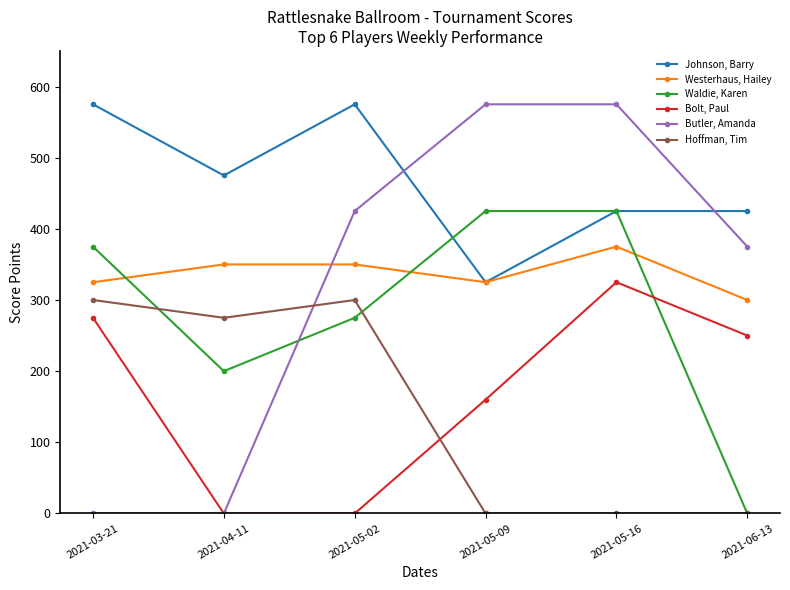

True or false: Bolt, Paul has a value of 0 at 2021-04-11.

True